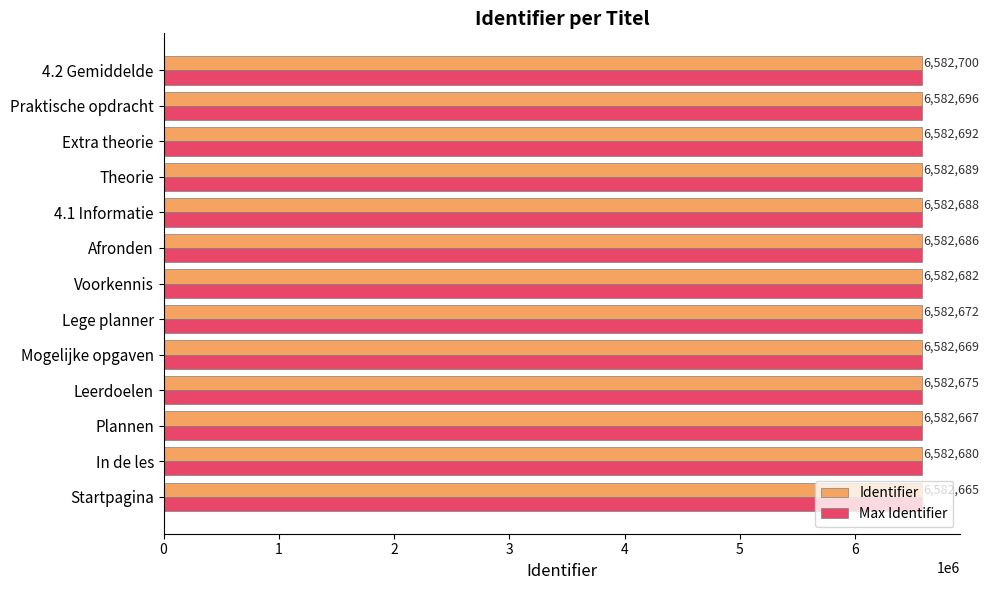

At which category is the sum across all series the highest?

4.2 Gemiddelde